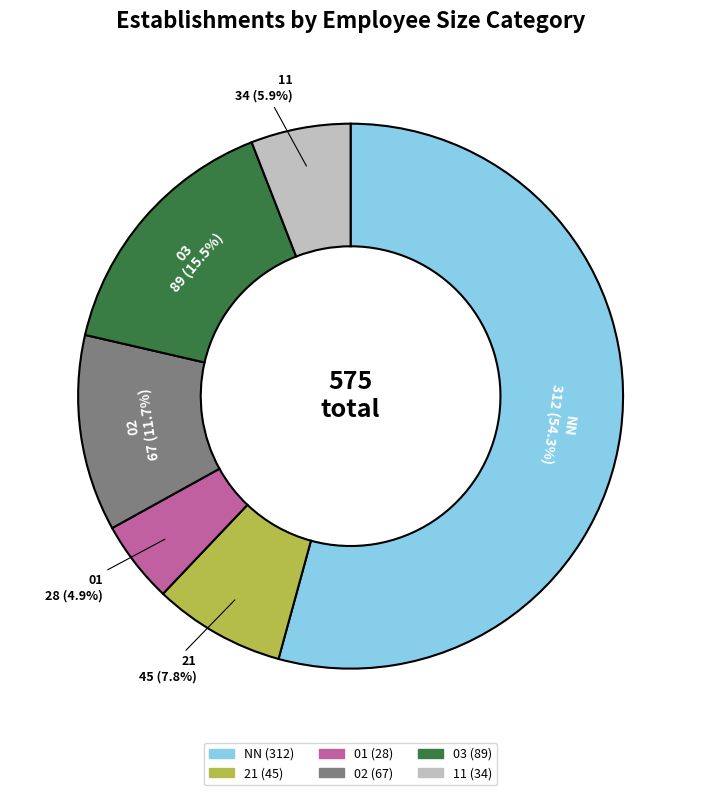

True or false: 01 accounts for 5% of the total.

True